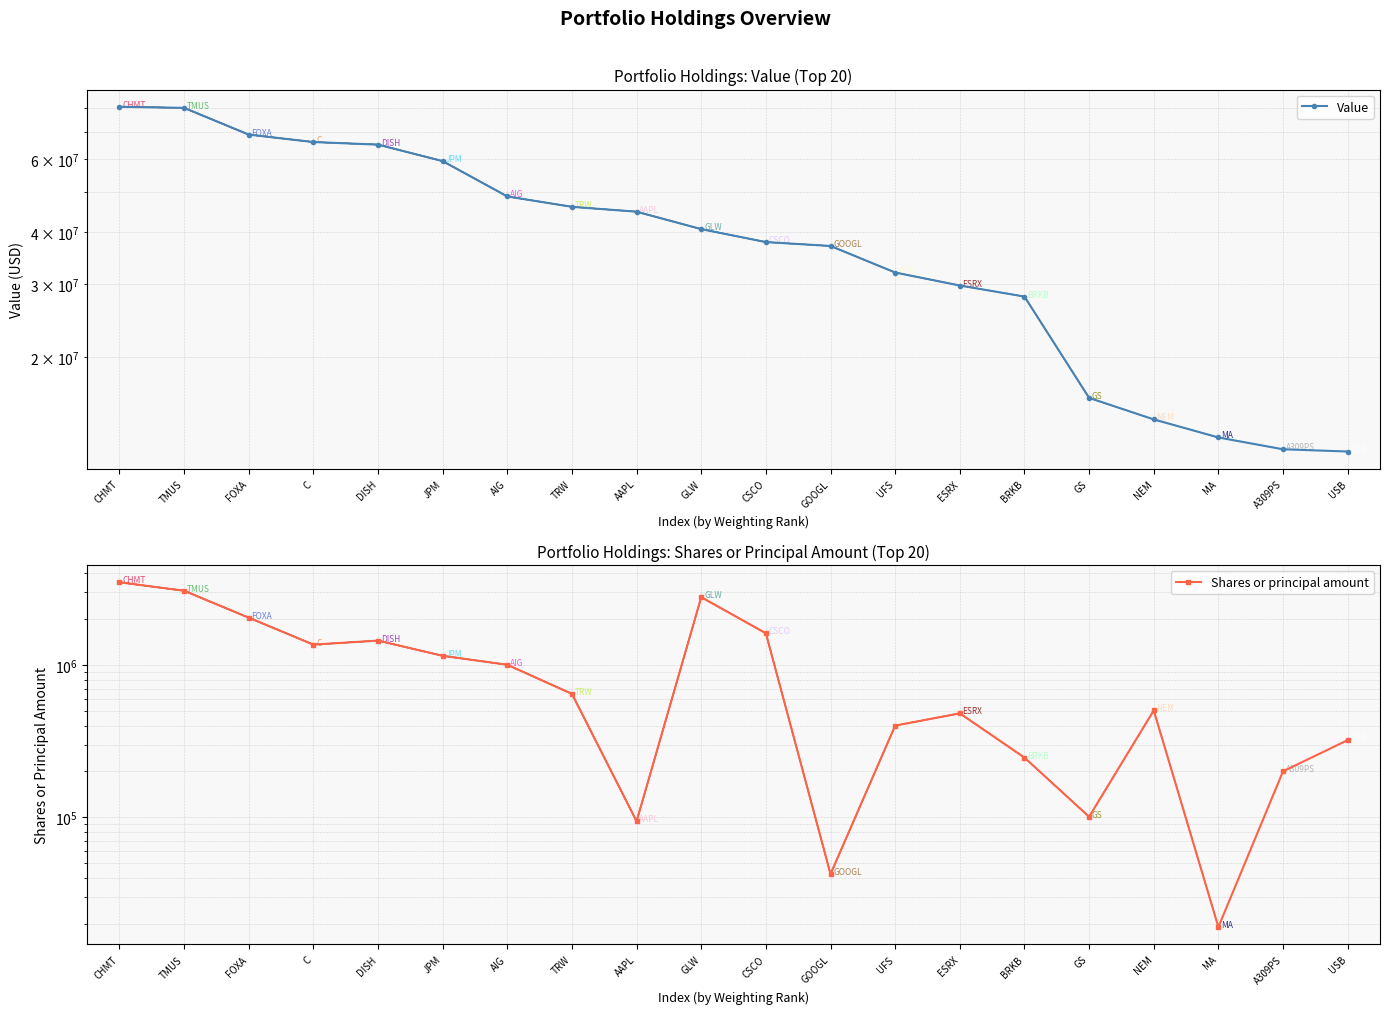

What is the average value of the Value series?

41579150